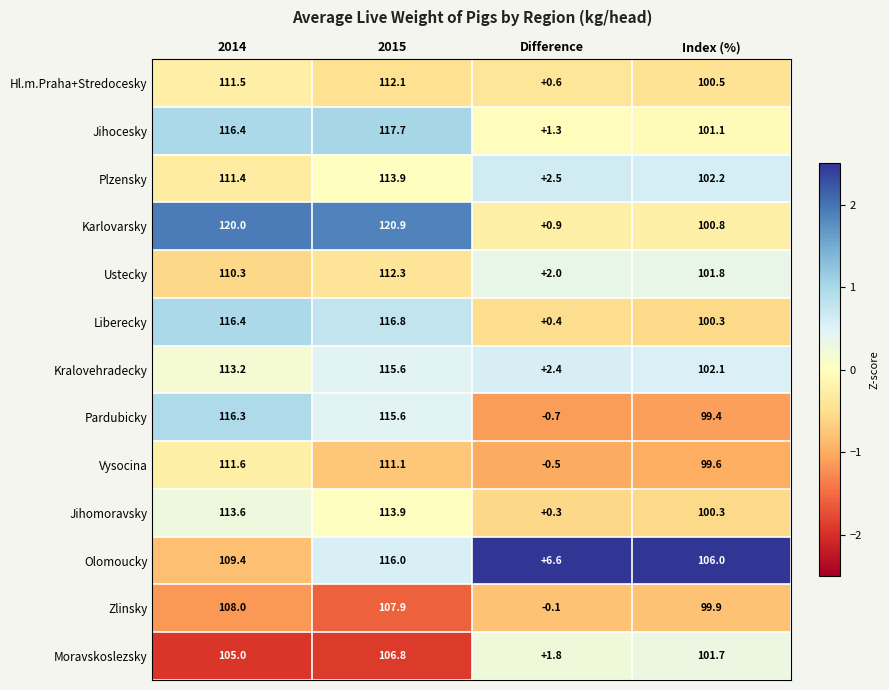

What is the difference between the highest and lowest values at 2014?

15.0